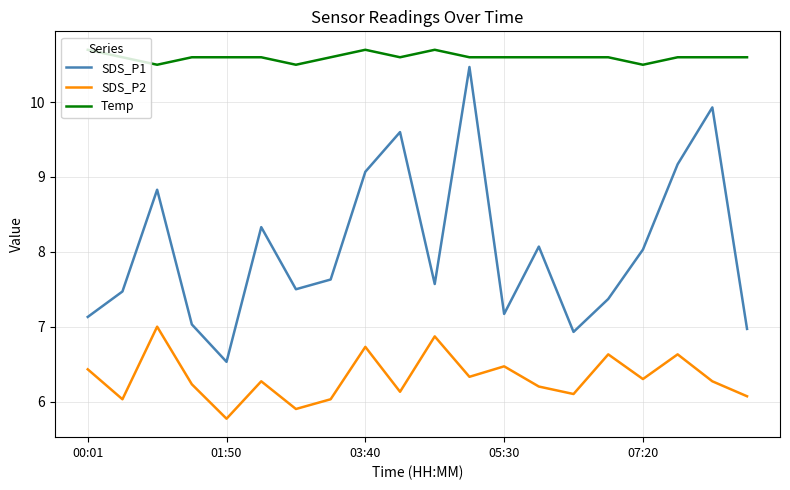

Which series has the largest total across all categories?

Temp